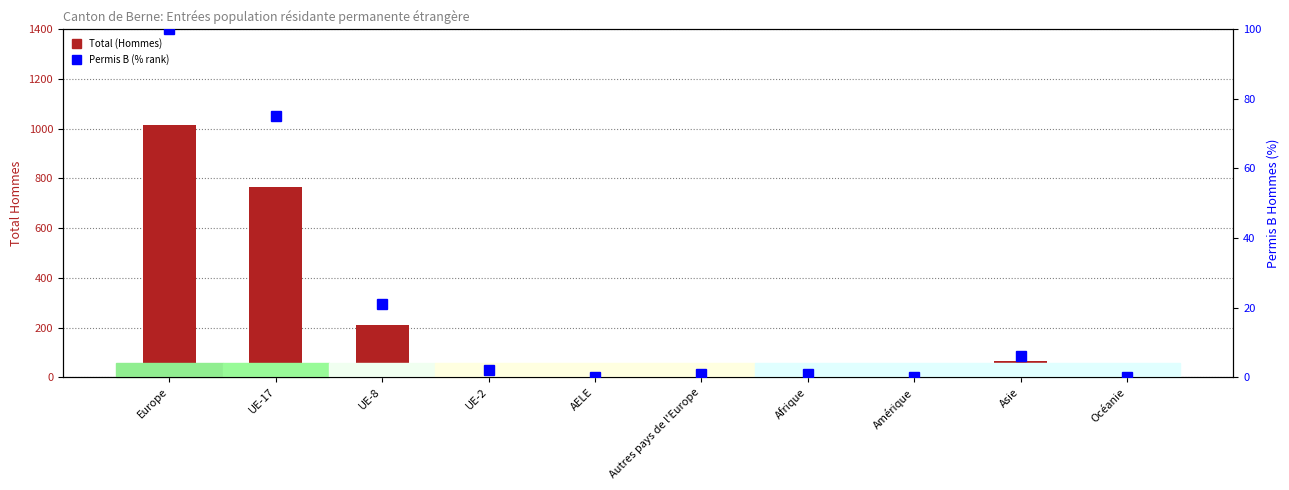

How many distinct data groups are displayed?

2